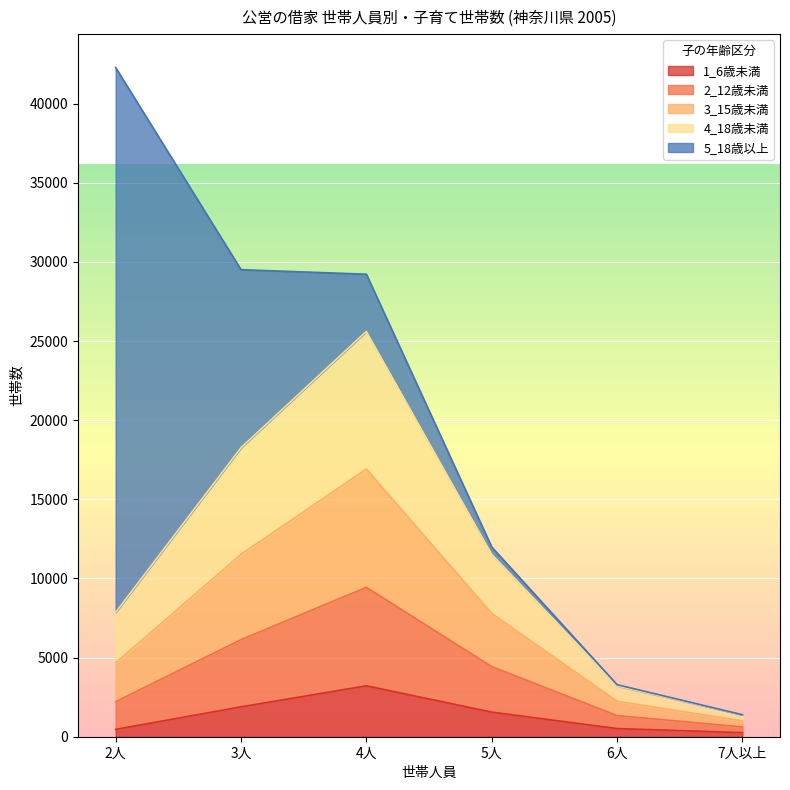

At which category is the sum across all series the highest?

2人